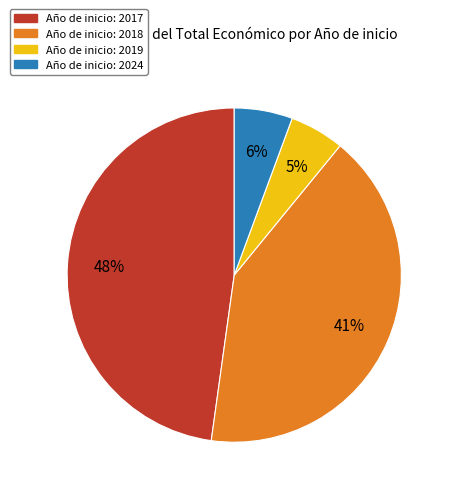

How many segments does this pie chart have?

4